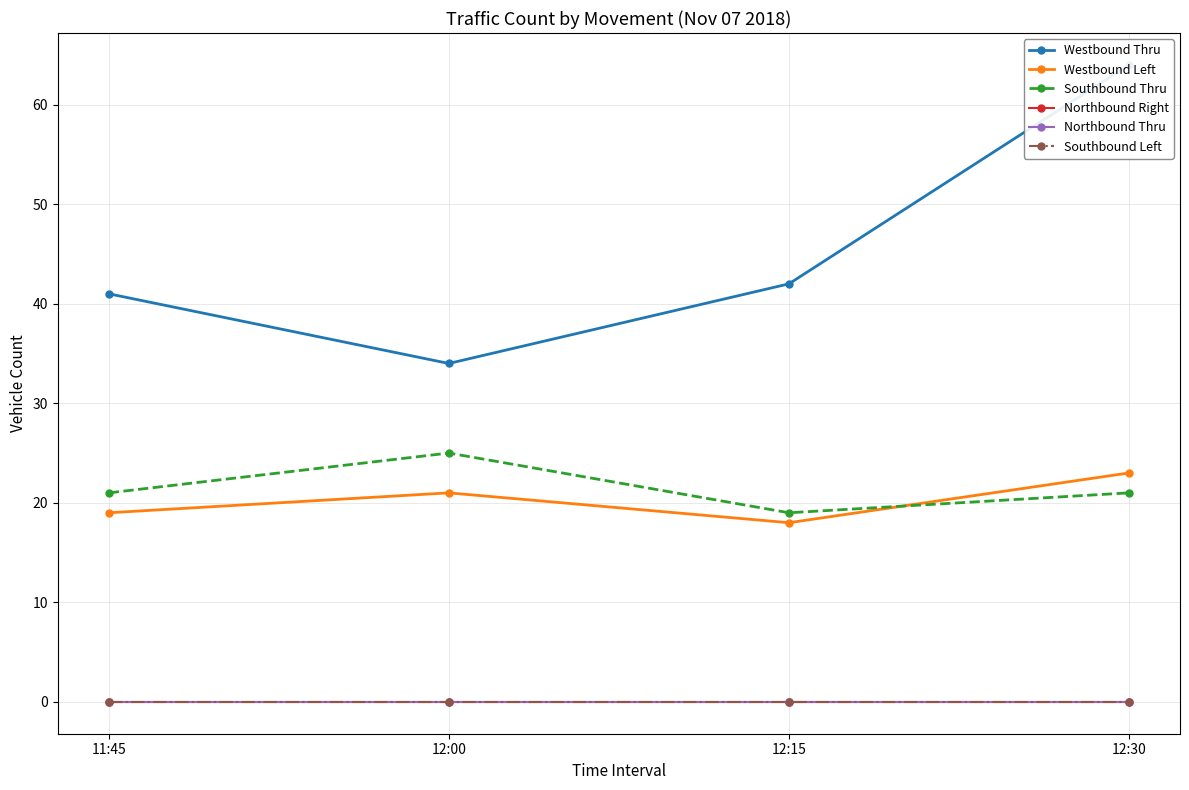

True or false: Northbound Thru and Southbound Left intersect in this chart.

False